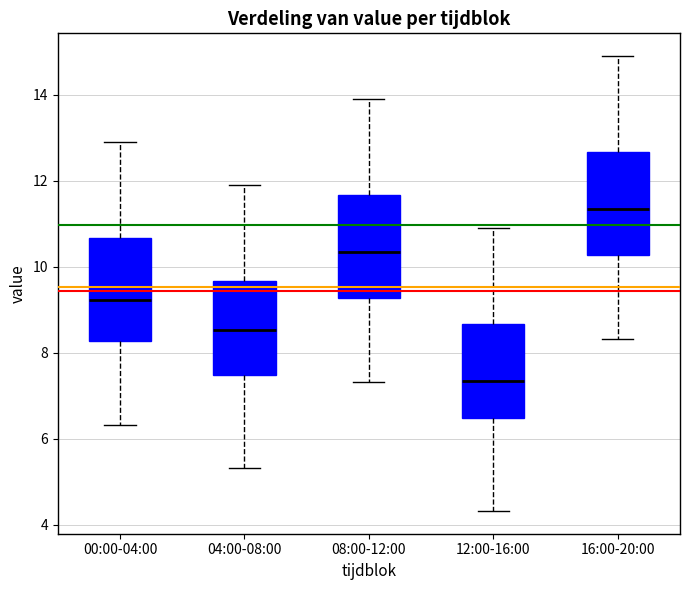

Which box has the highest median line?

16:00-20:00